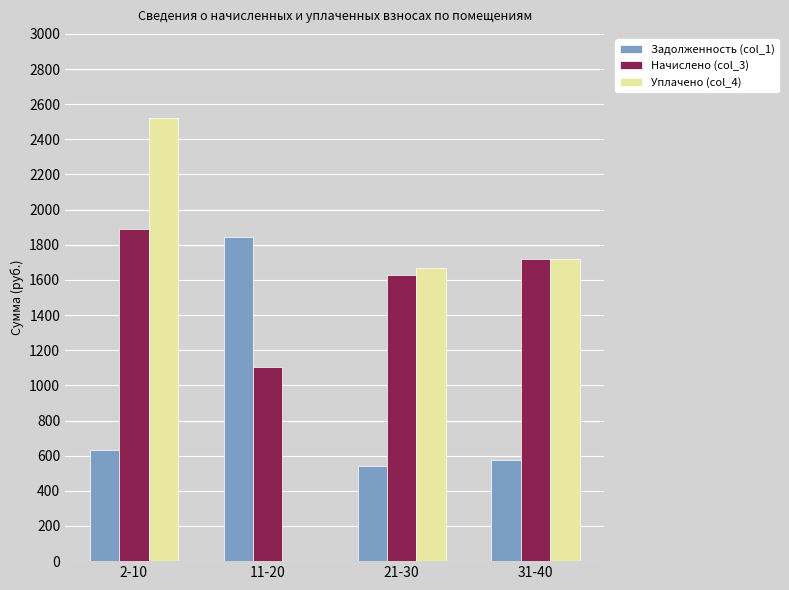

Is the value of Начислено (col_3) at 21-30 greater than the value of Уплачено (col_4) at 11-20?

Yes